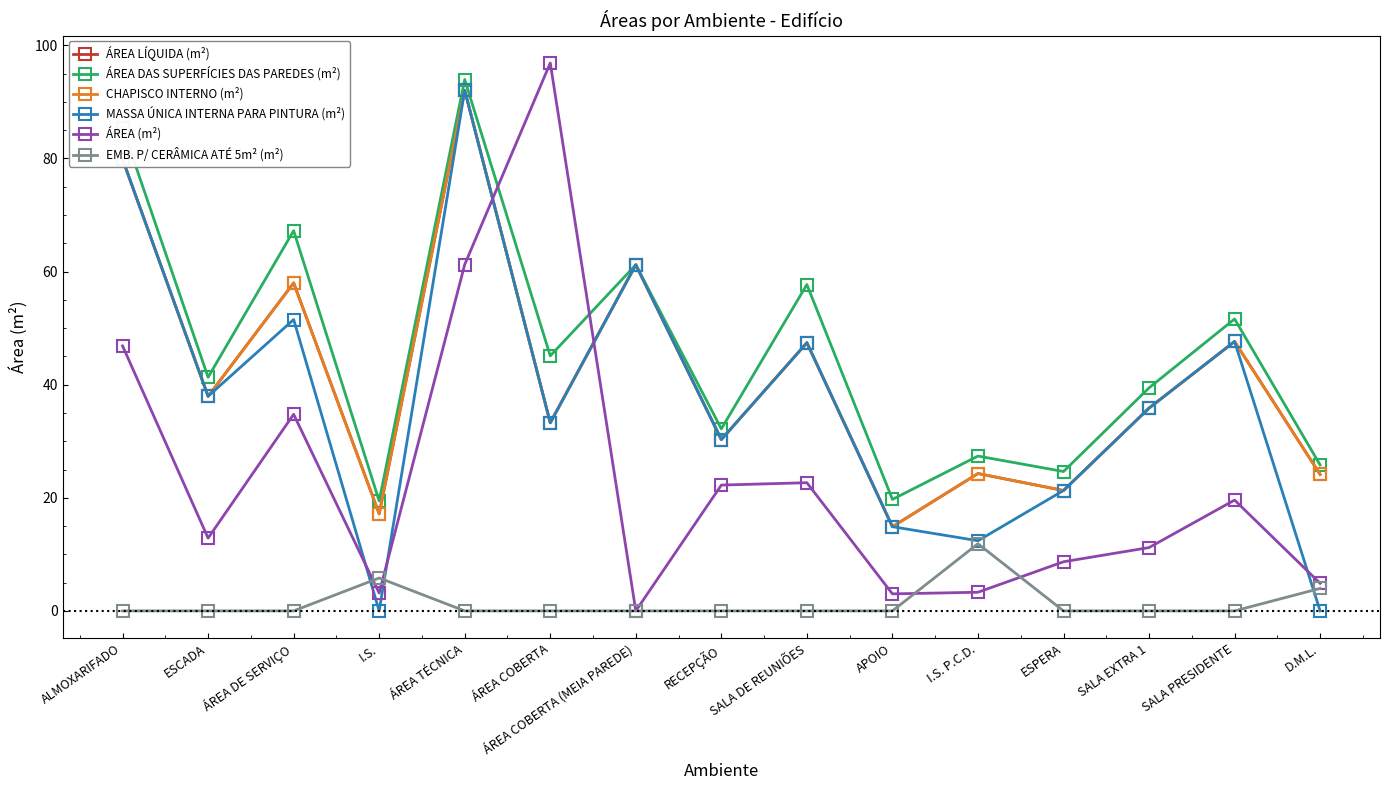

Reading left to right, list all the values displayed in this chart.

ÁREA LÍQUIDA (m²): 79.9	38.0	58.0	17.2	92.1	33.3	61.2	30.3	47.4	14.9	24.3	21.3	35.9	47.6	24.1
ÁREA DAS SUPERFÍCIES DAS PAREDES (m²): 85.5	41.3	67.2	19.4	94.0	45.1	61.2	32.2	57.7	19.7	27.4	24.6	39.4	51.6	25.8
CHAPISCO INTERNO (m²): 79.9	38.0	58.0	17.2	92.1	33.3	61.2	30.3	47.4	14.9	24.3	21.3	35.9	47.6	24.1
MASSA ÚNICA INTERNA PARA PINTURA (m²): 79.9	38.0	51.5	0.0	92.1	33.3	61.2	30.3	47.4	14.9	12.4	21.3	35.9	47.6	0.0
ÁREA (m²): 46.9	12.9	34.8	3.1	61.2	96.9	0.0	22.2	22.7	3.0	3.3	8.7	11.2	19.6	4.9
EMB. P/ CERÂMICA ATÉ 5m² (m²): 0.0	0.0	0.0	5.8	0.0	0.0	0.0	0.0	0.0	0.0	11.9	0.0	0.0	0.0	4.0